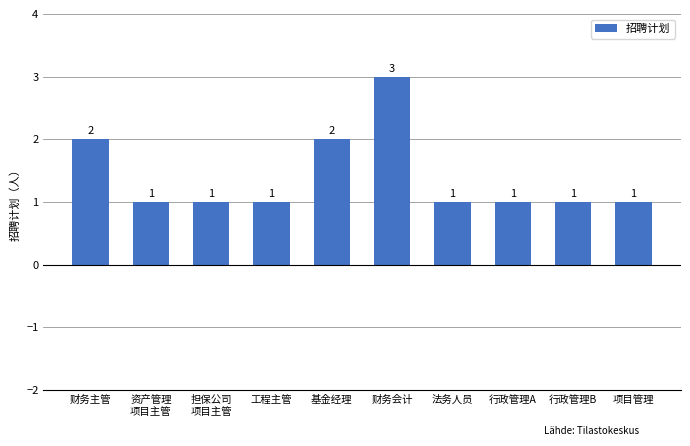

How many categories are shown in the chart?

10